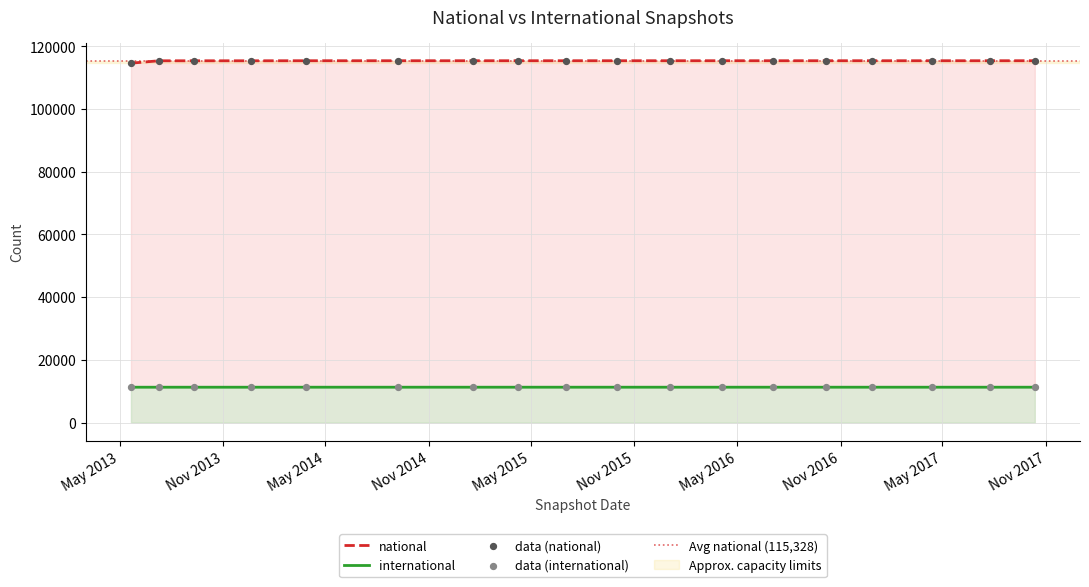

Which series contains the lowest Y value?

international